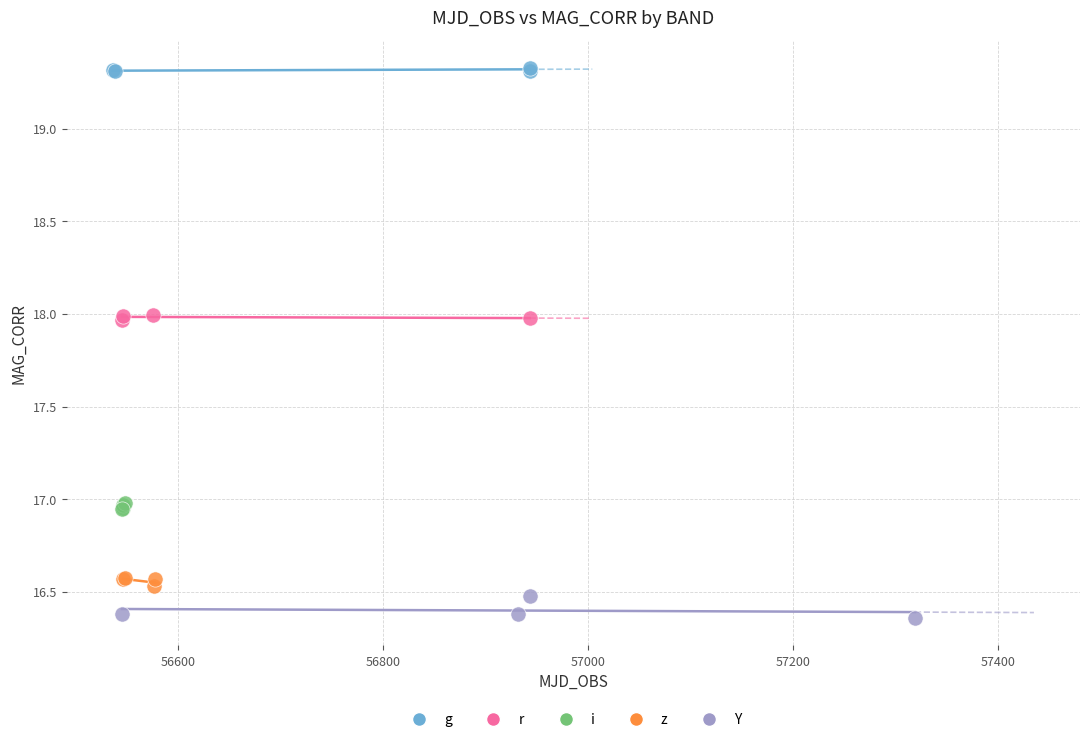

Which series contains the highest Y value?

g